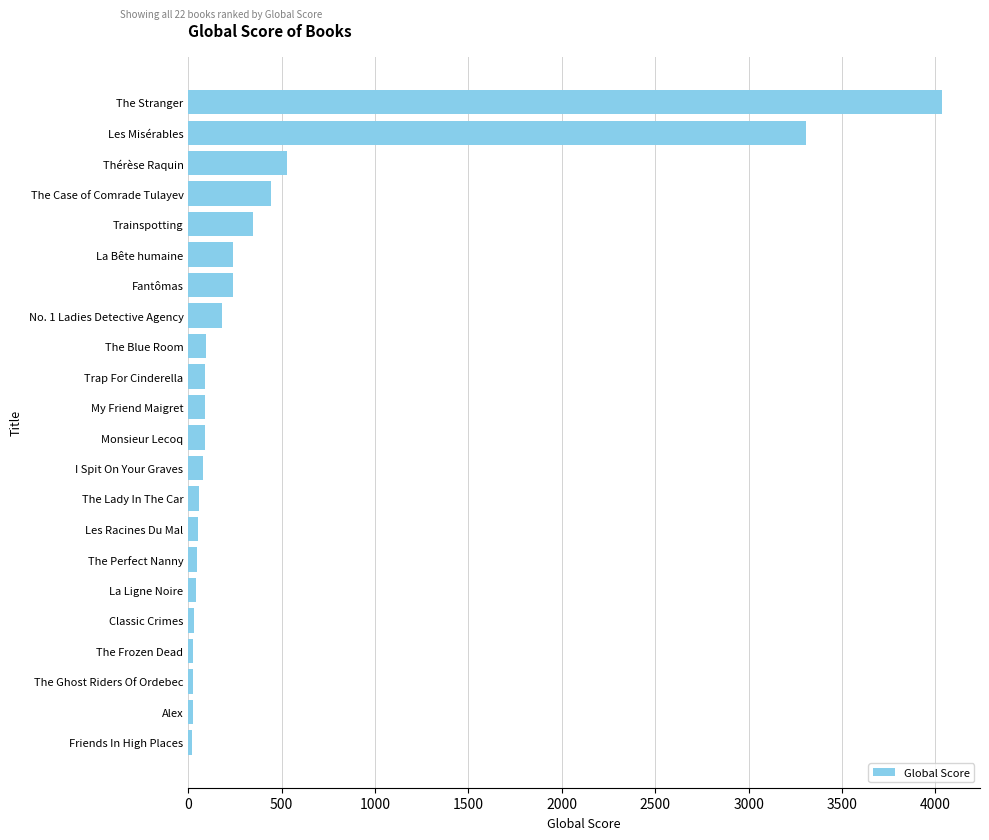

Between Thérèse Raquin and The Frozen Dead, which is larger?

Thérèse Raquin